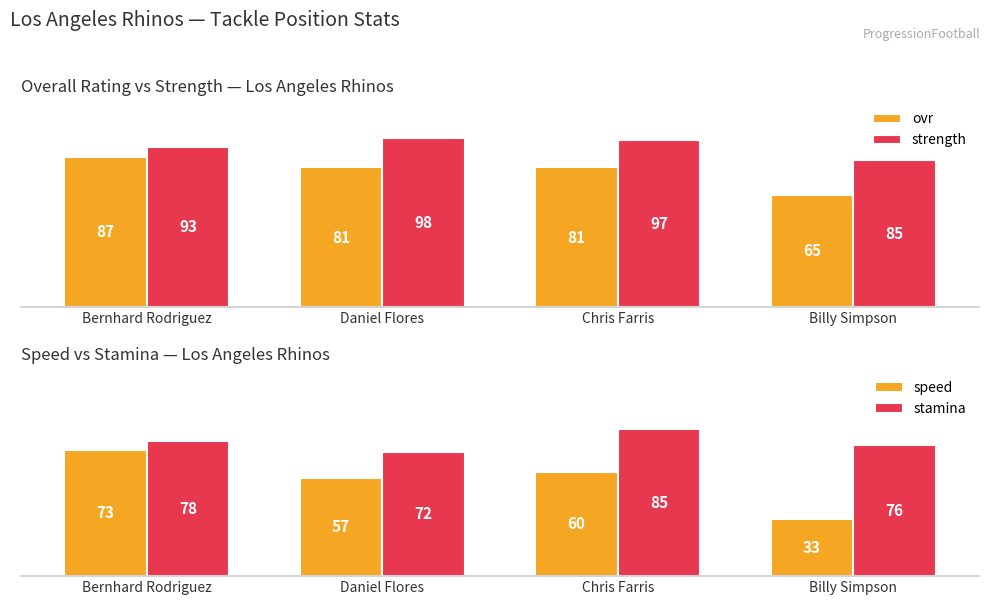

What value does the speed series have at Bernhard Rodriguez, to the nearest 10?

70